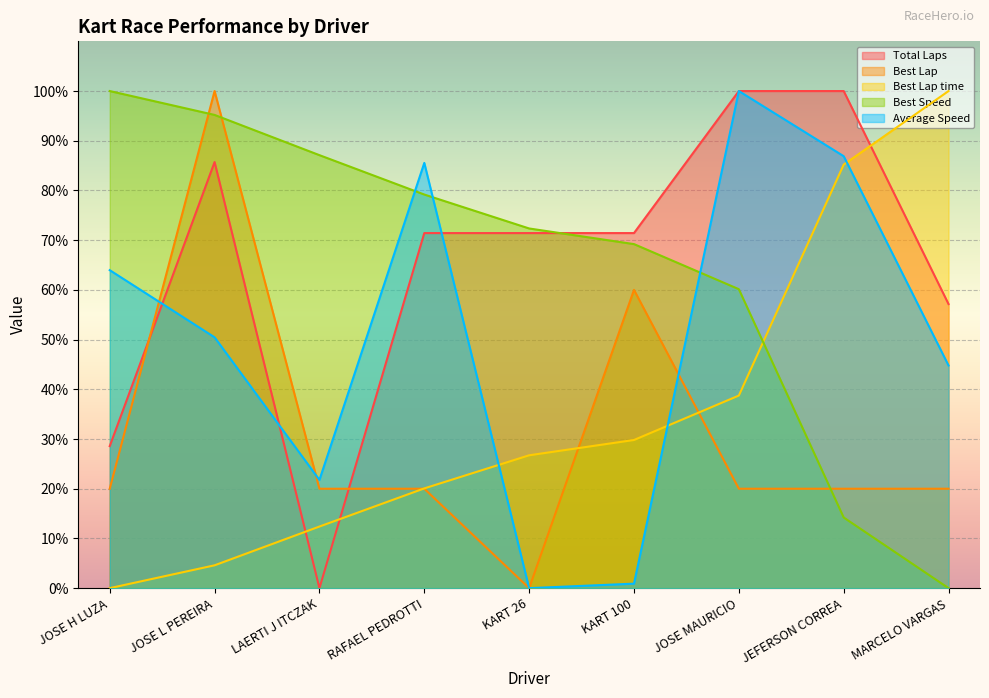

How many lines are shown in the chart?

5